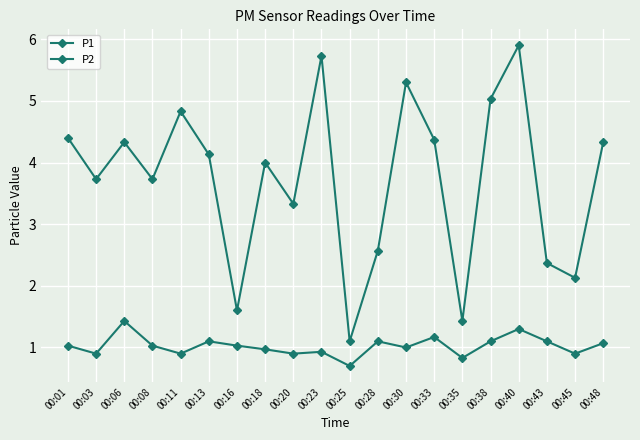

Where does the P1 series first go above 4?

00:01